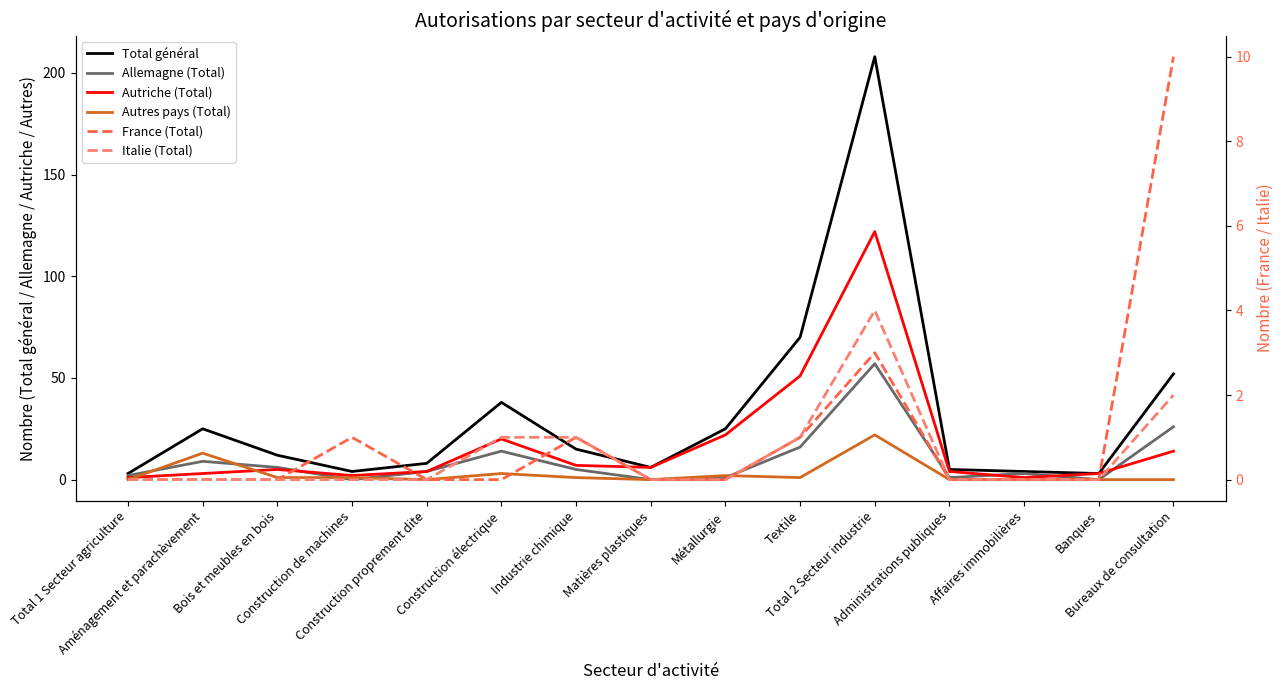

What is the approximate value of Total général at Bureaux de consultation, to the nearest 10?

50